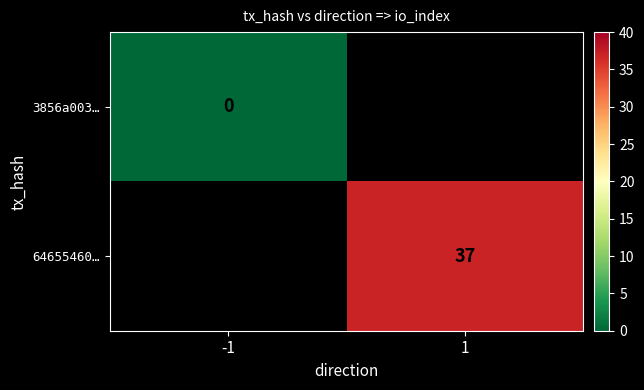

The 64655460… series shows 63 at 1. True or false?

False